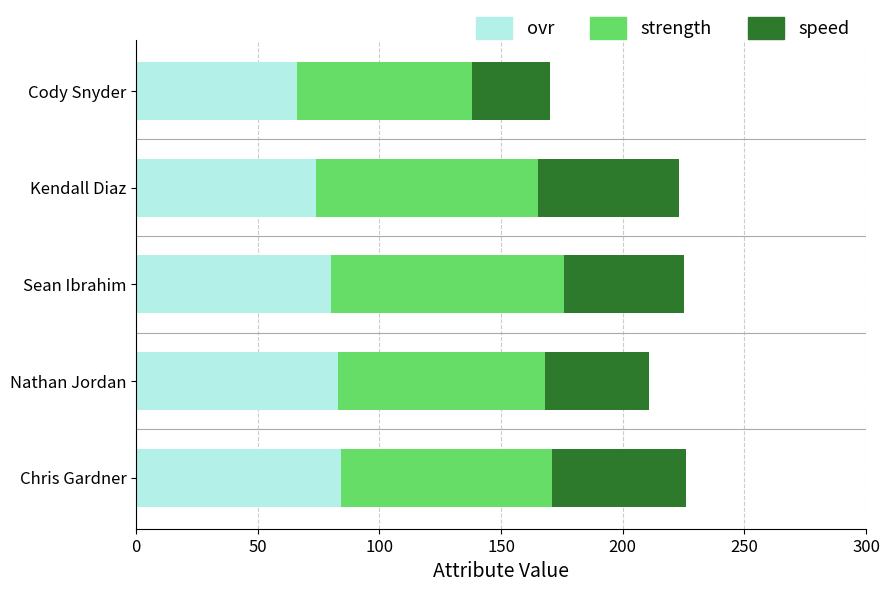

What is the minimum value for ovr?

66